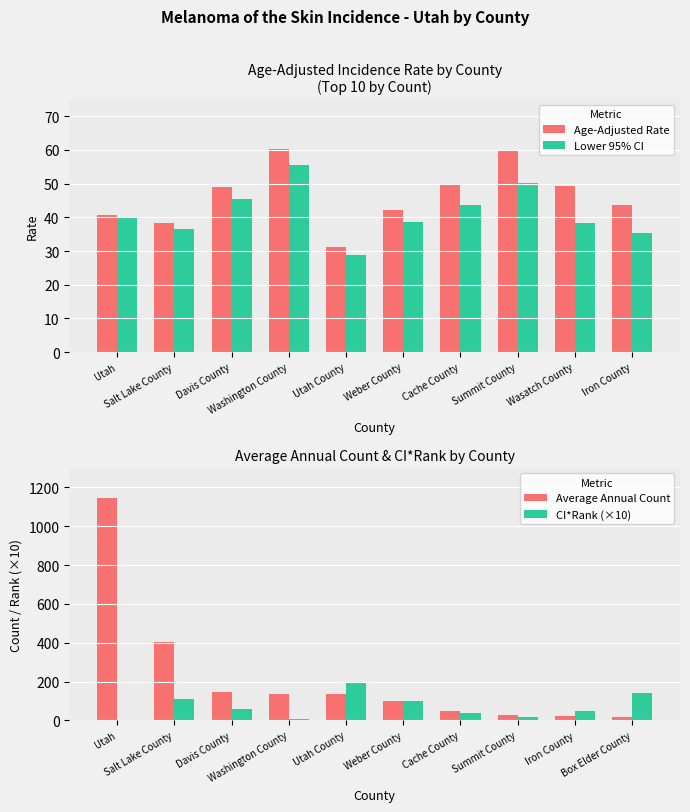

Reading right to left, what are all the values shown in this chart?

Age-Adjusted Rate: 43.6	49.2	60.1	49.8	42.2	31.2	60.3	49.0	38.3	40.8
Lower 95% CI: 35.4	38.3	50.1	43.6	38.5	28.8	55.5	45.5	36.6	39.7
Average Annual Count: 20.0	21.0	29.0	48.0	102.0	134.0	134.0	148.0	403.0	1147.0
CI*Rank (×10): 140.0	50.0	20.0	40.0	100.0	200.0	10.0	60.0	110.0	0.0